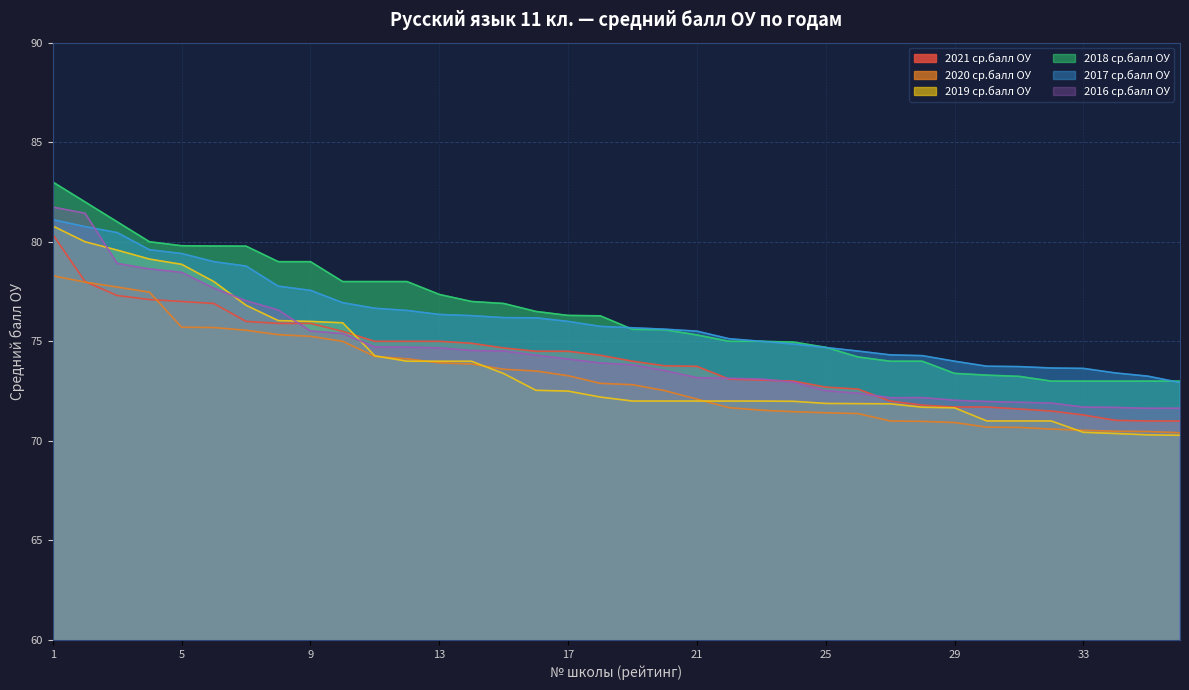

Between 5 and 12, which series saw the biggest shift?

2019 ср.балл ОУ